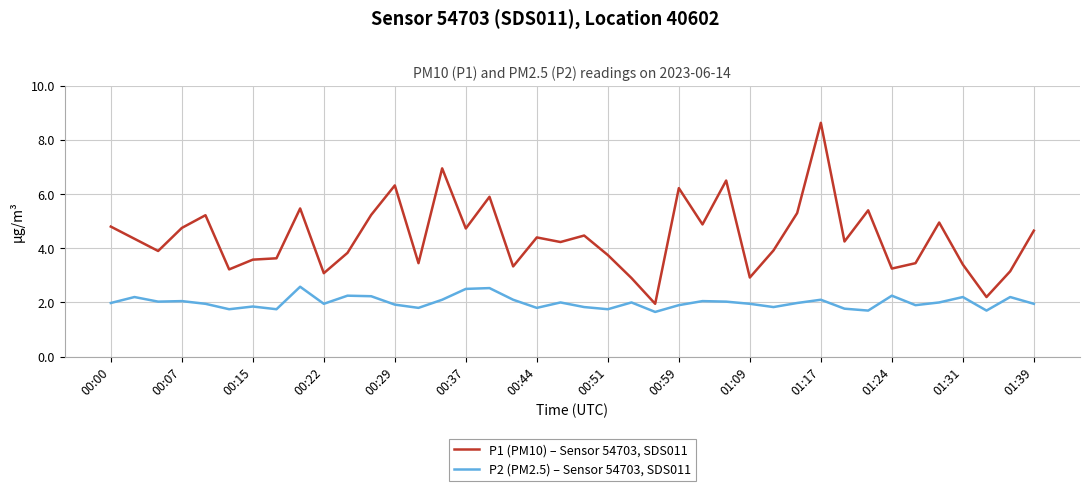

Which series has the largest range (max minus min)?

P1 (PM10) – Sensor 54703, SDS011